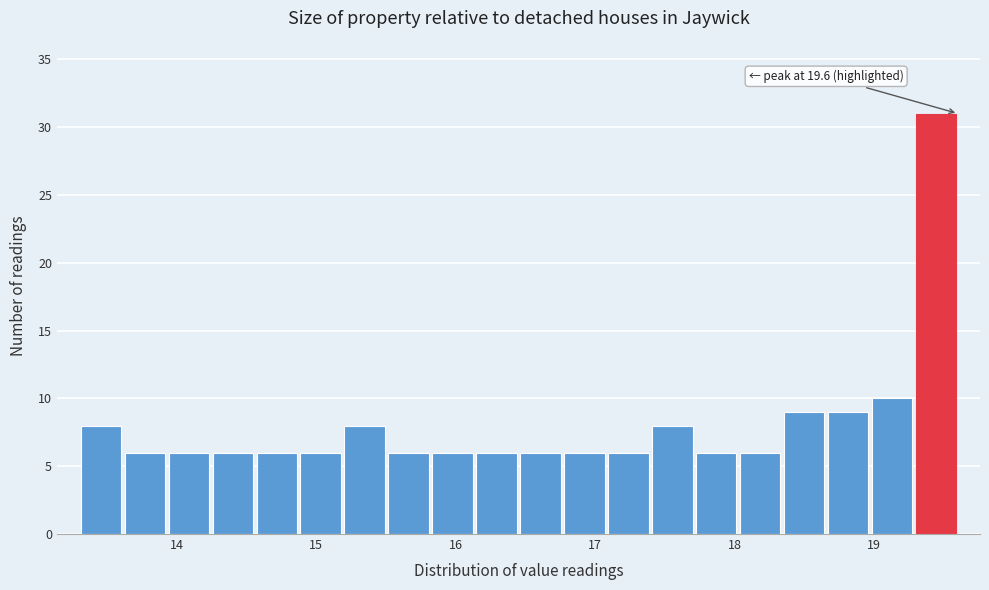

Read against the x-axis, roughly where is the centre of the tallest bar?

19.4